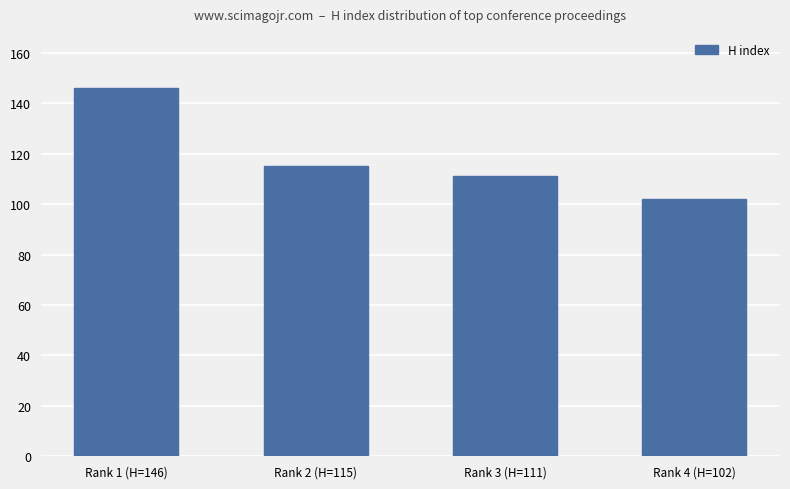

What is the ratio of the value at Rank 4 (H=102) to the value at Rank 3 (H=111)?

0.9